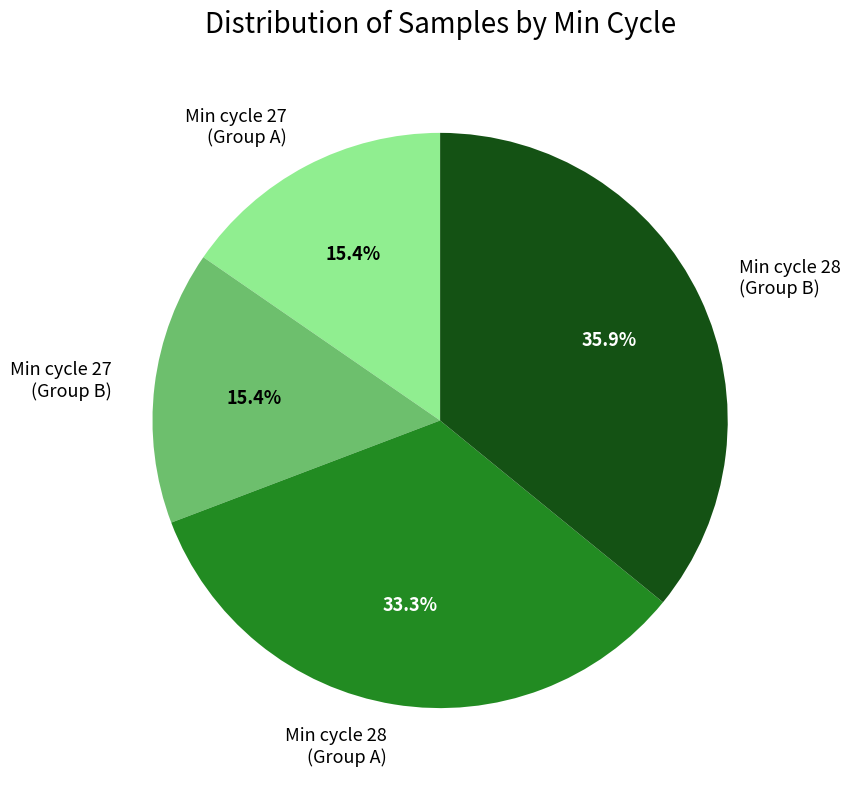

Combined, do Min cycle 27 (Group B) and Min cycle 28 (Group B) account for over 50%?

Yes